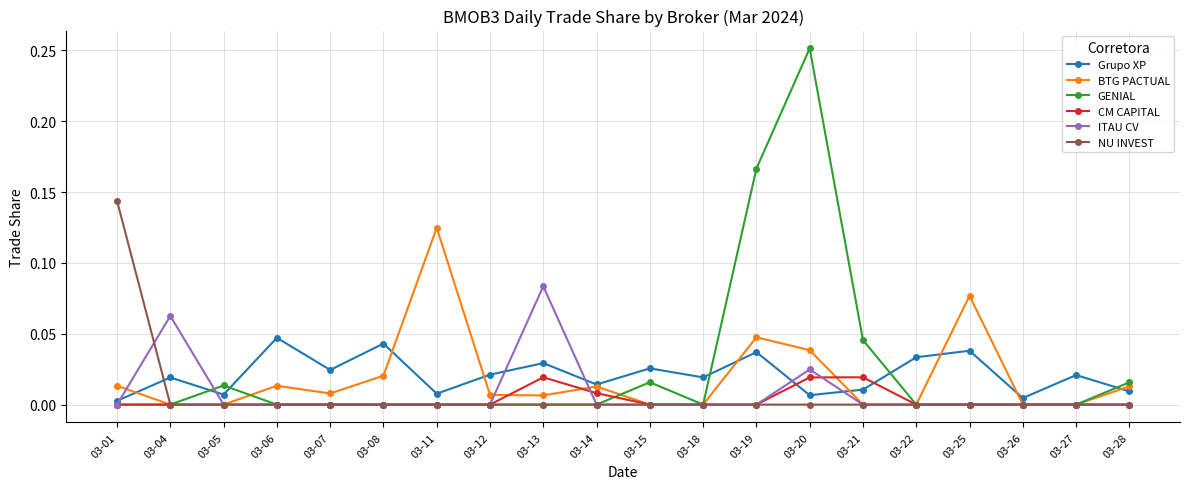

Which category has the highest value across all series?

03-20